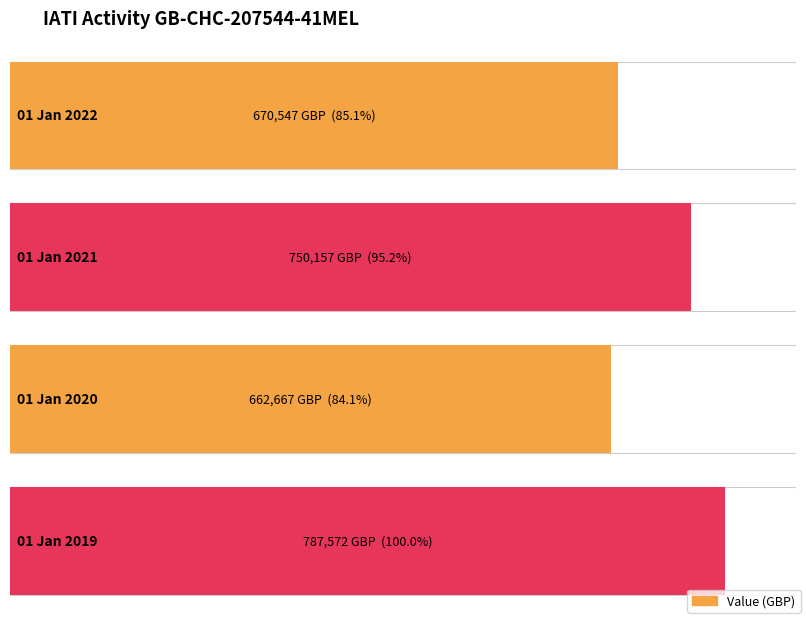

What is the change in value from 01 Jan 2022 to 01 Jan 2019?

+117025